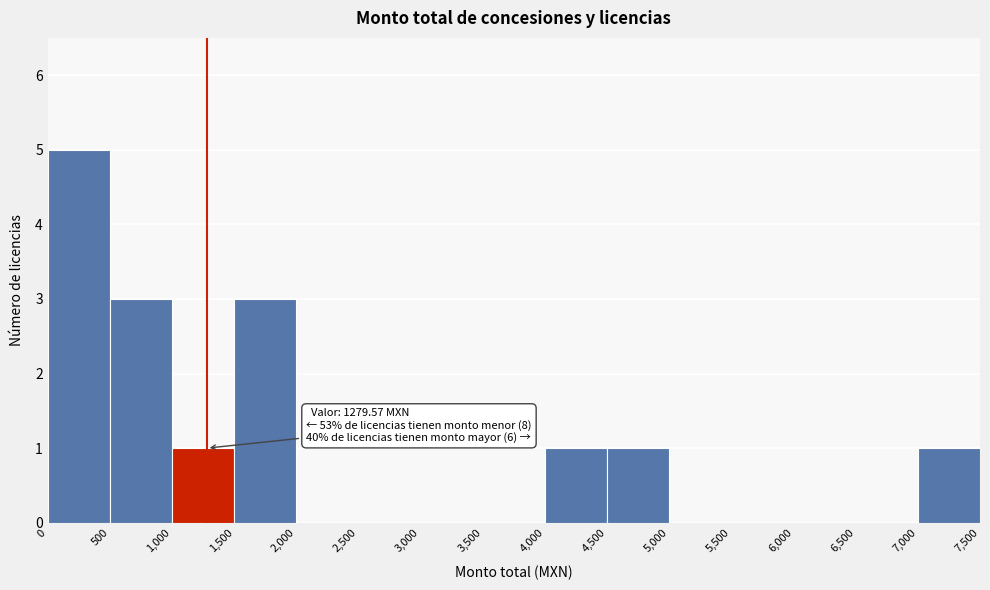

Which range on the x-axis has the tallest bar?

0 to 500